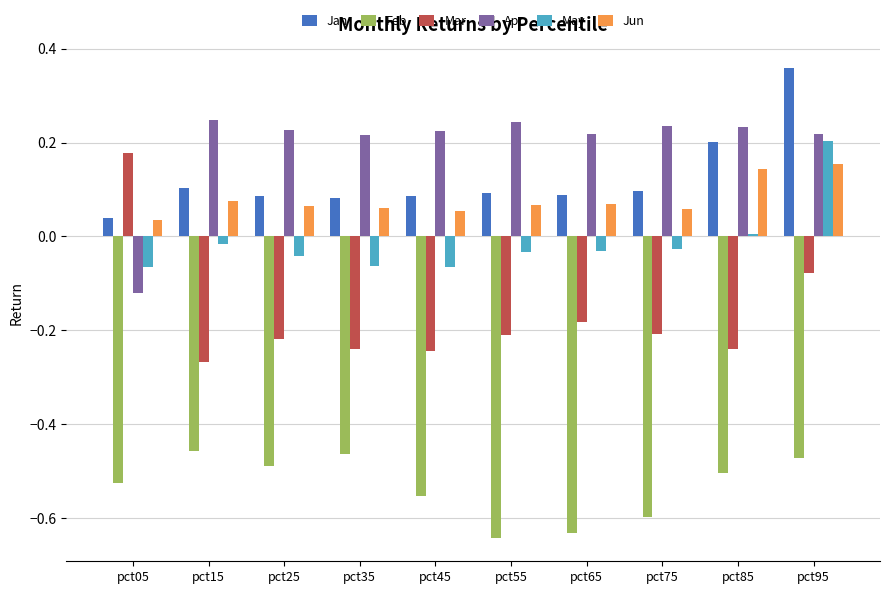

Does the chart contain any negative values?

Yes